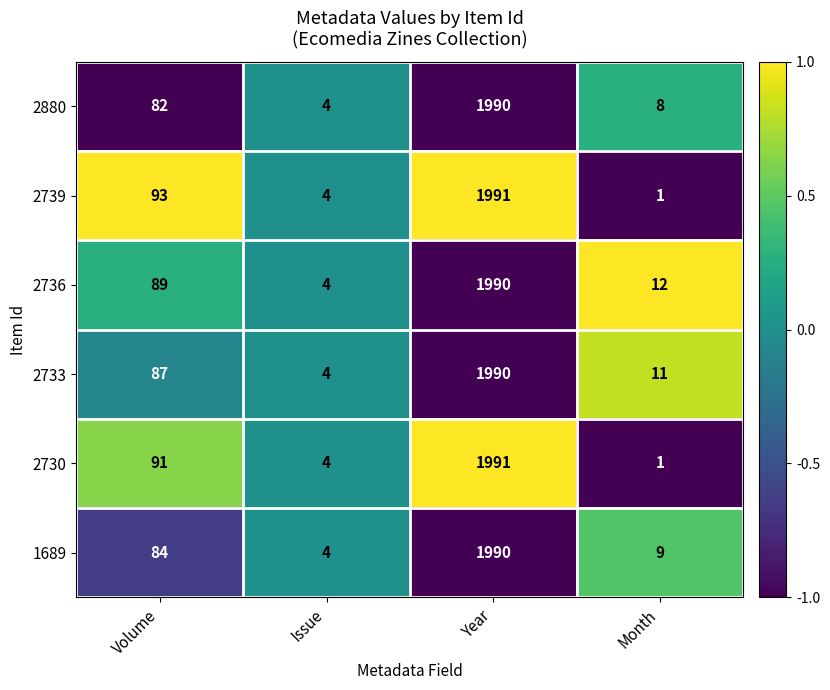

Is it true that 2880 equals 1990 at Year?

True